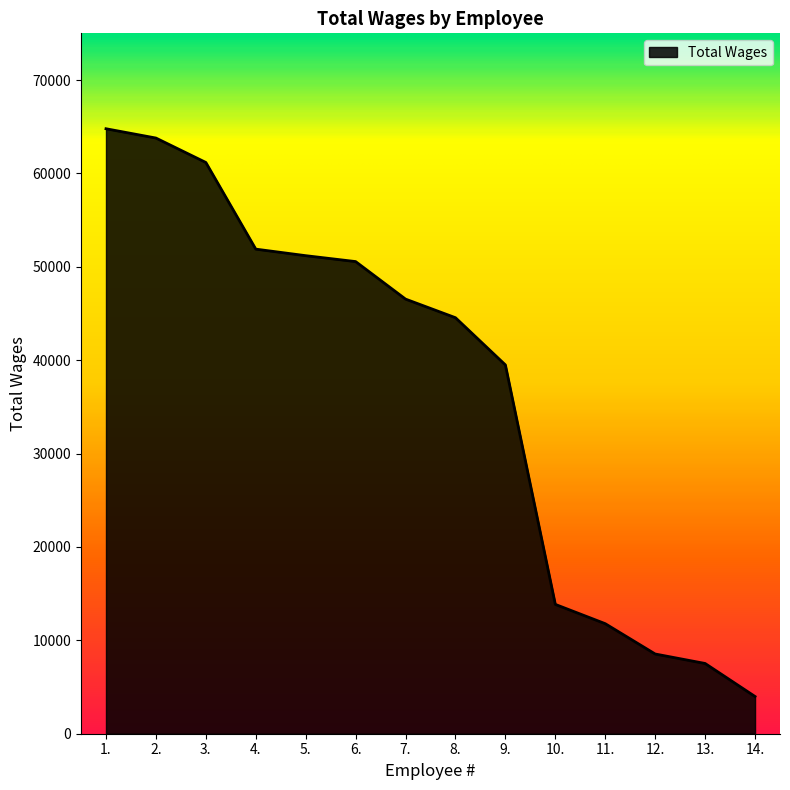

Is it true that the value at 14. is 3986?

True